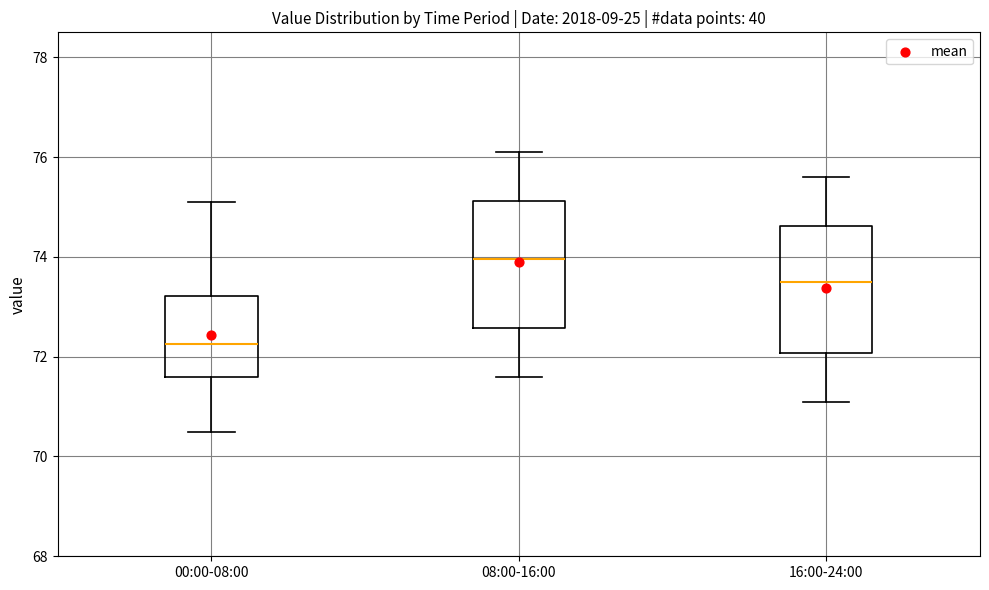

Reading left to right, transcribe this box plot: for each box, give where its median line is, the range the box spans, and where its two whiskers end, as read against the y-axis. The values are not printed on the chart, so give them approximately, as read against the axis.

00:00-08:00: median 72.2, box 71.6 to 73.2, whiskers 70.6 to 75.2
08:00-16:00: median 74.0, box 72.6 to 75.2, whiskers 71.6 to 76.2
16:00-24:00: median 73.6, box 72.0 to 74.6, whiskers 71.2 to 75.6